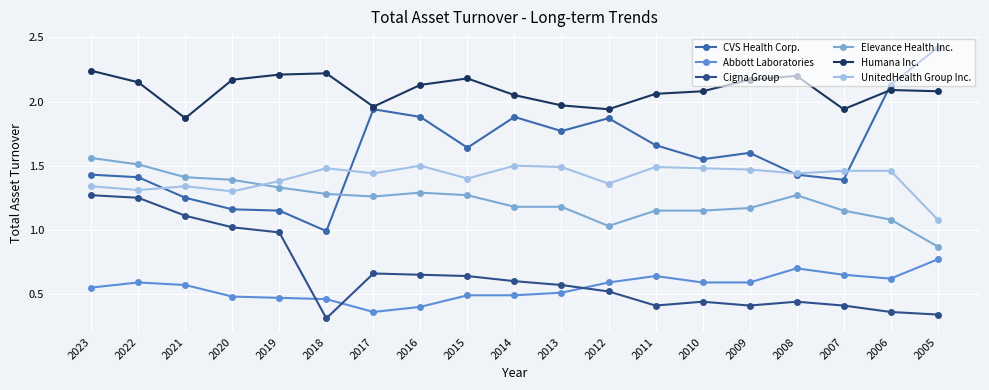

Which series has the largest total across all categories?

Humana Inc.